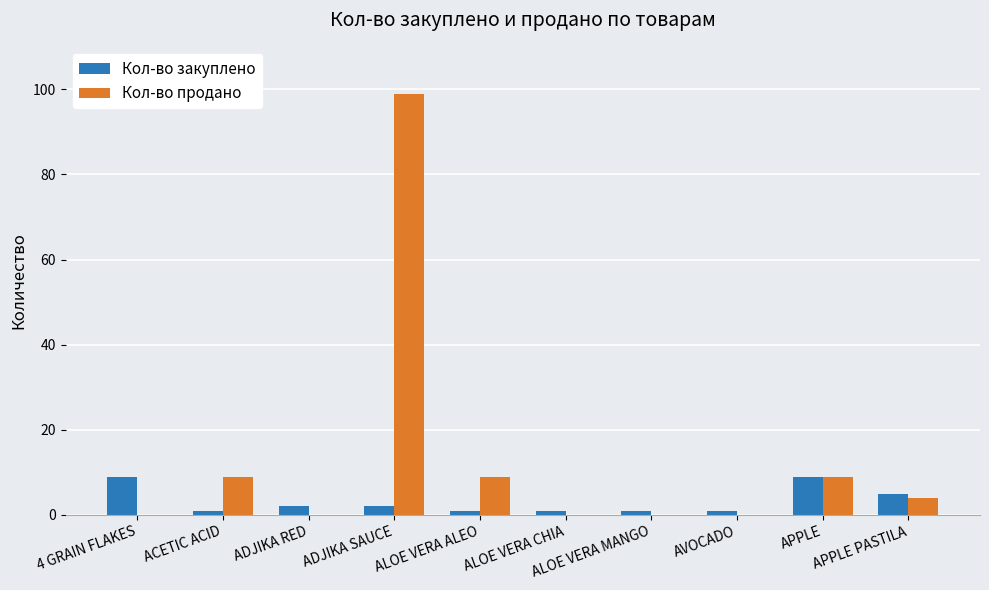

At which category is the sum across all series the highest?

ADJIKA SAUCE